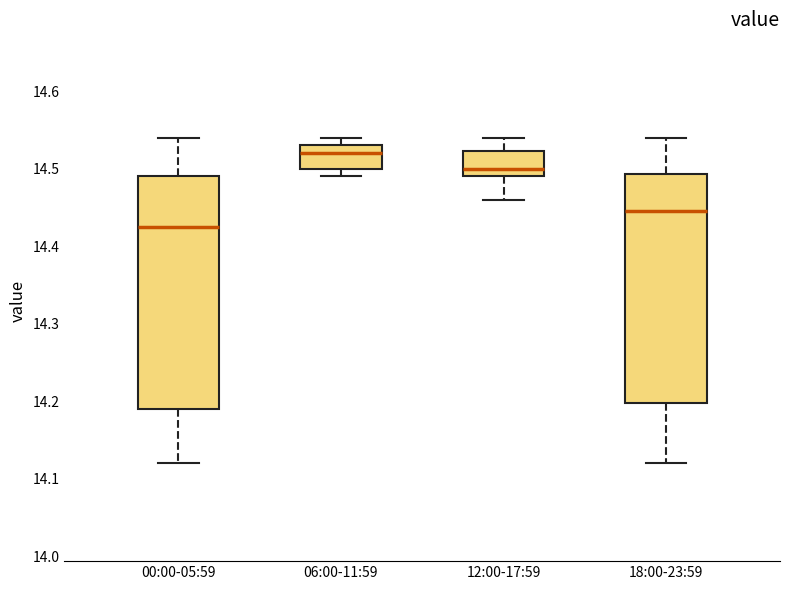

Reading left to right, read every box against the y-axis: the position of its median line, the range the box covers, and the ends of its whiskers. The values are not printed on the chart, so give them approximately, as read against the axis.

00:00-05:59: median 14.43, box 14.19 to 14.49, whiskers 14.12 to 14.54
06:00-11:59: median 14.52, box 14.50 to 14.53, whiskers 14.49 to 14.54
12:00-17:59: median 14.50, box 14.49 to 14.52, whiskers 14.46 to 14.54
18:00-23:59: median 14.45, box 14.20 to 14.49, whiskers 14.12 to 14.54